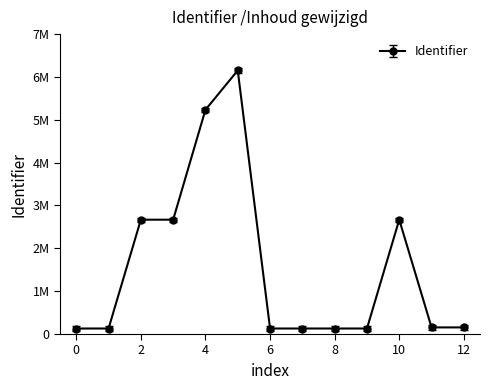

What is the sum of all values?

20474223